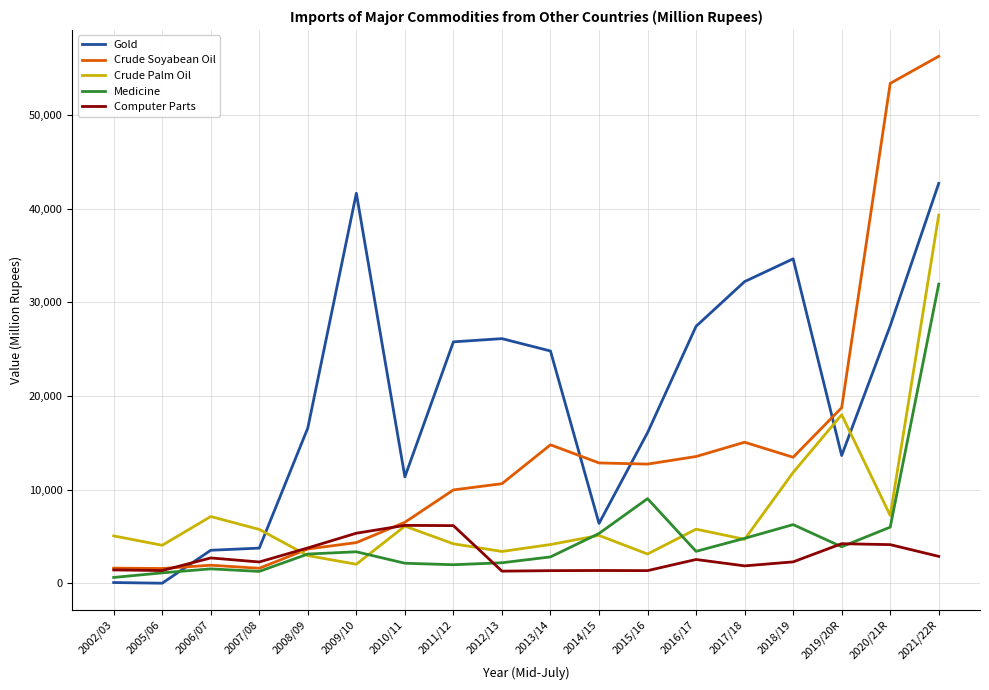

True or false: Medicine has more than 2 points higher than both neighbors.

True